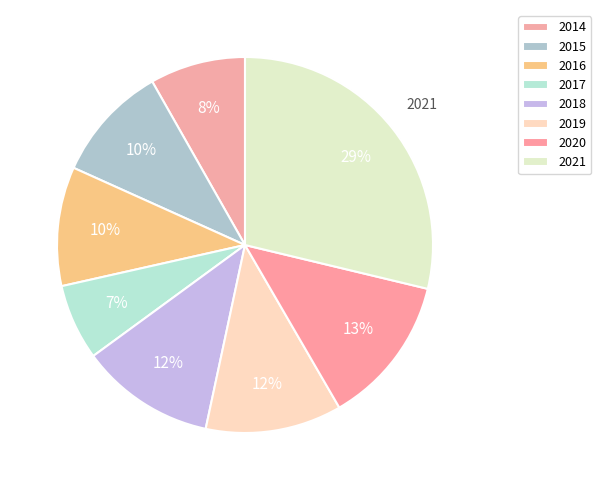

The 2017 slice represents 1% of the pie. True or false?

False